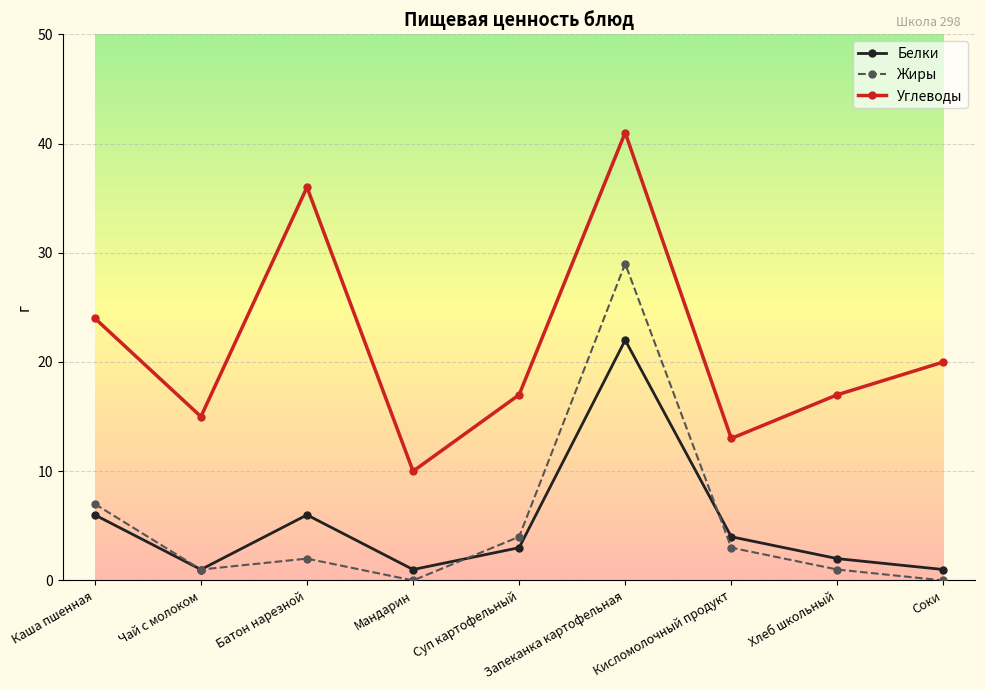

Is the value of Белки at Батон нарезной greater than the value of Жиры at Соки?

Yes